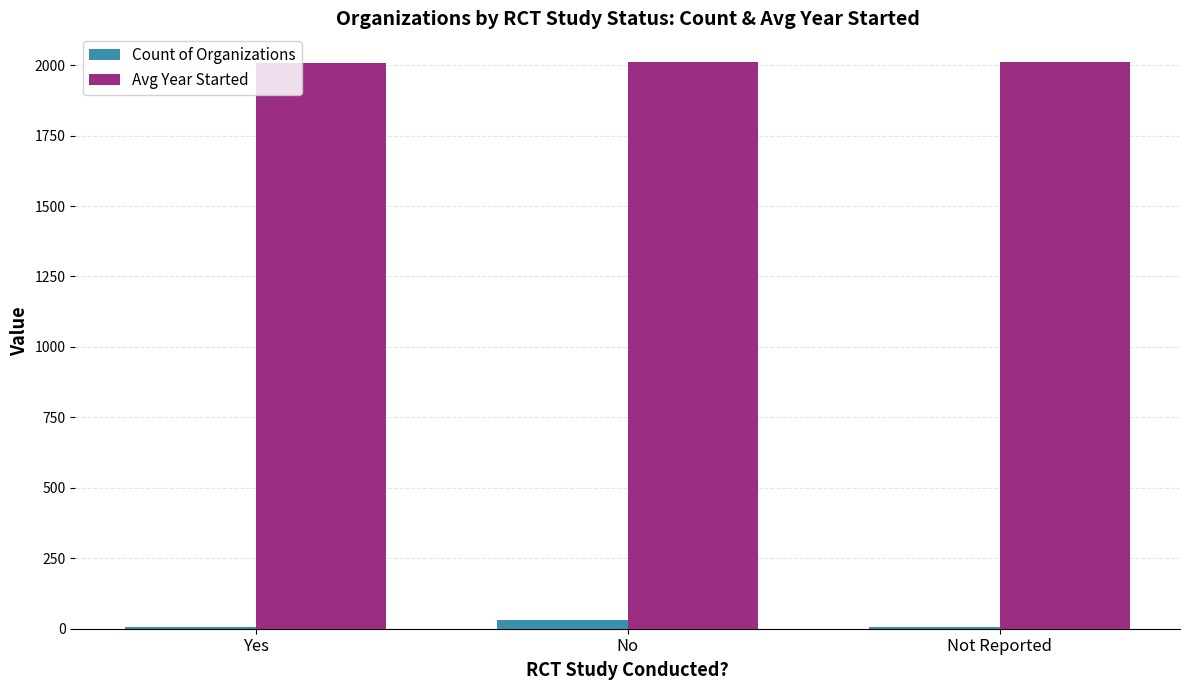

At which label is Count of Organizations closest to 18?

Yes